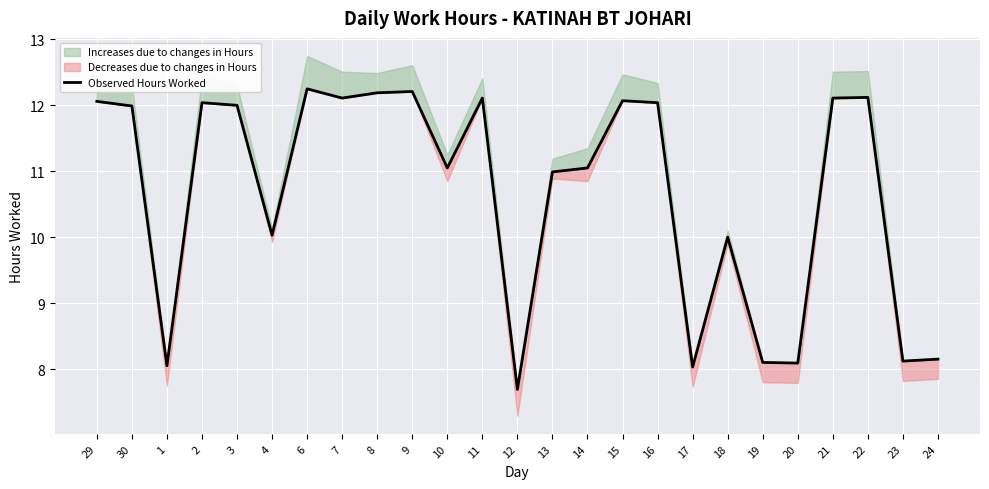

What is the difference between the values at 6 and 7?

0.1